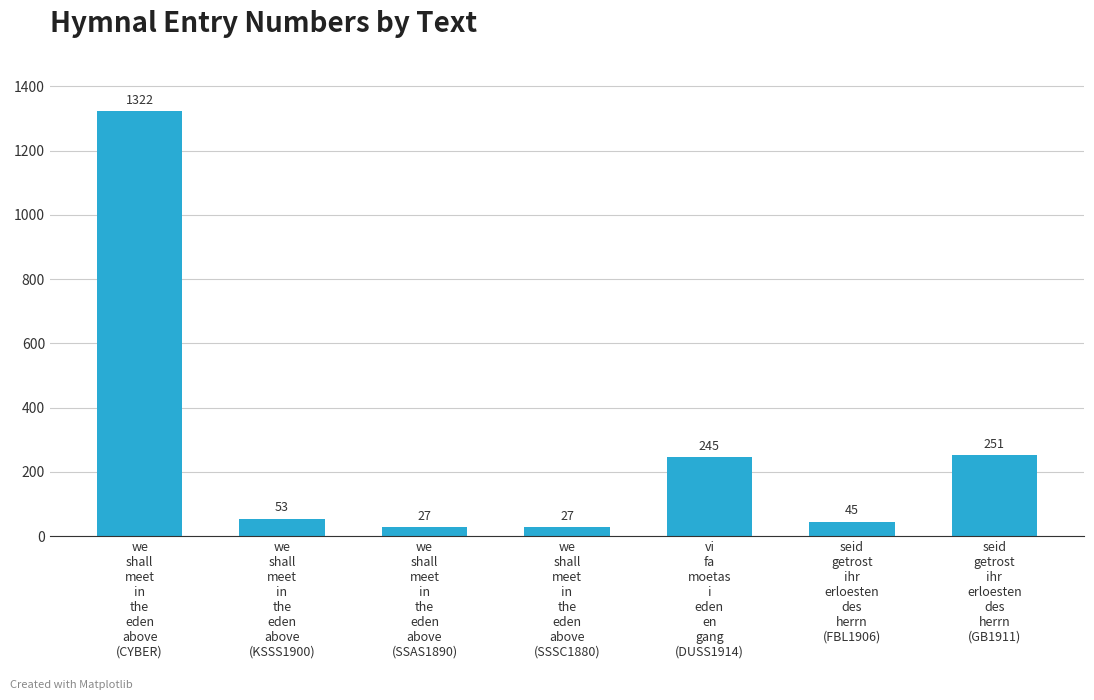

What is the change in value from we
shall
meet
in
the
eden
above
(KSSS1900) to seid
getrost
ihr
erloesten
des
herrn
(GB1911)?

+198